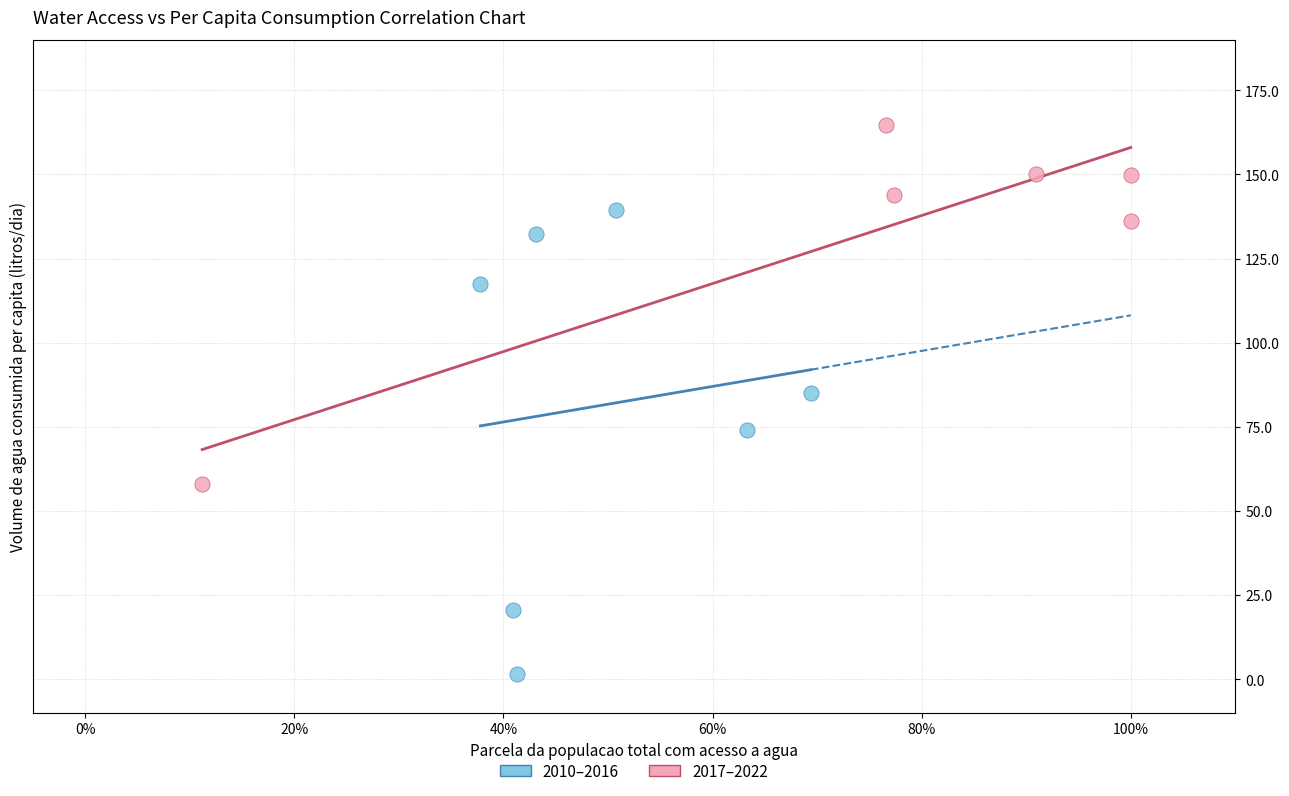

Which series reaches the minimum Y coordinate?

2010–2016